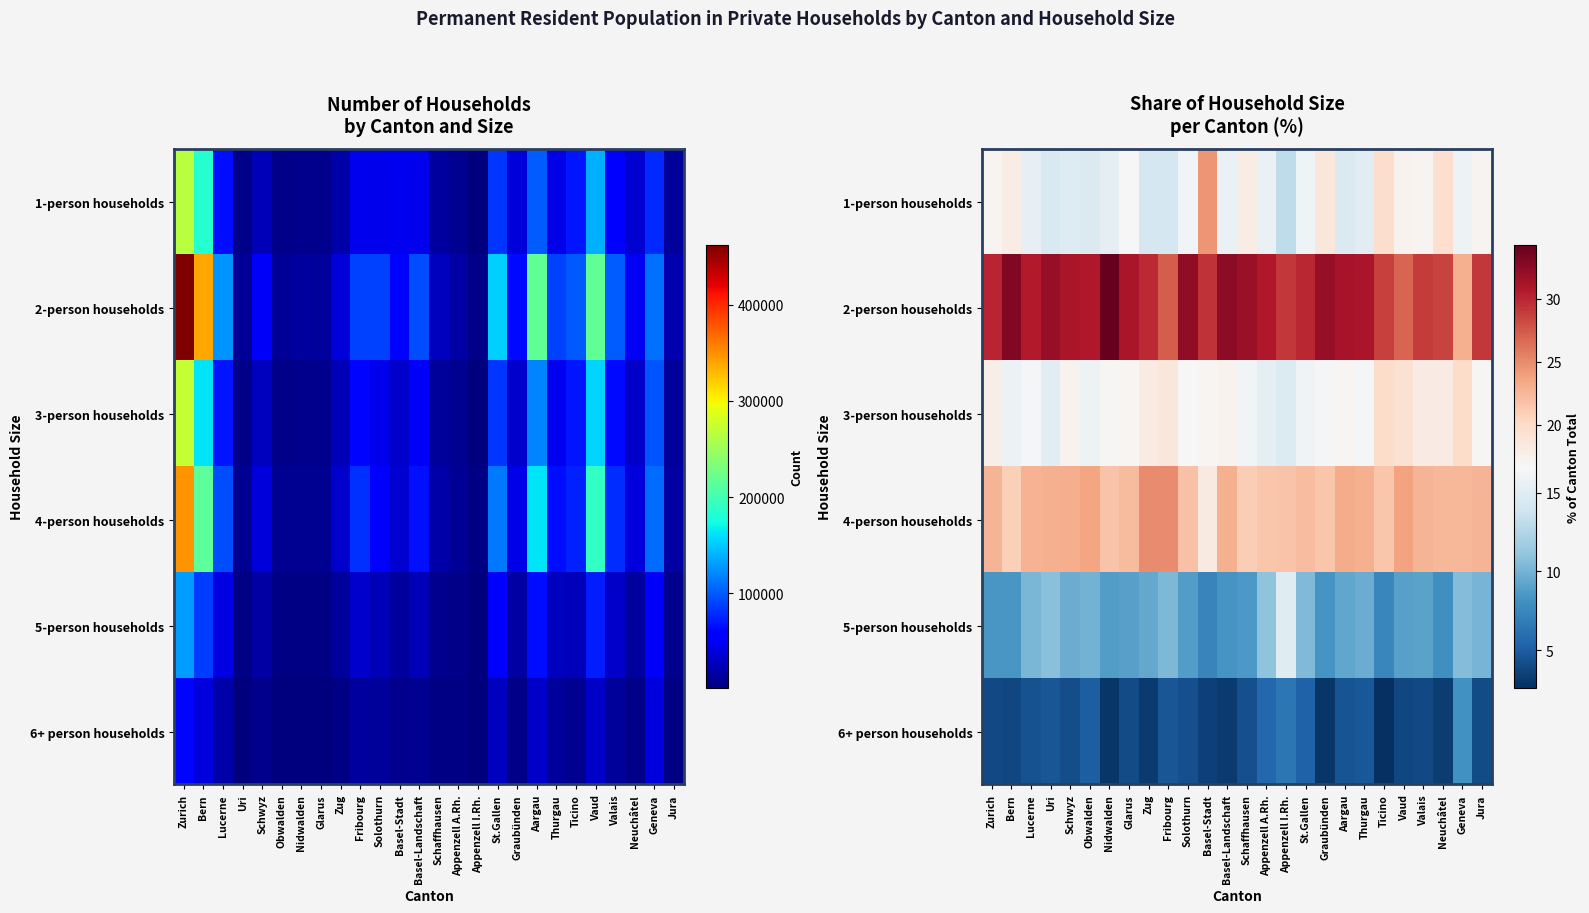

Is the value of 5-person households at Zurich greater than the value of 6+ person households at Schaffhausen?

Yes